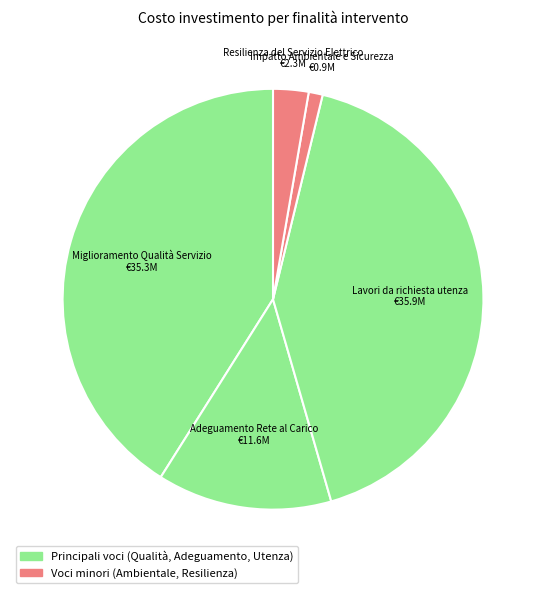

The Miglioramento Qualità Servizio slice represents 41% of the pie. True or false?

True